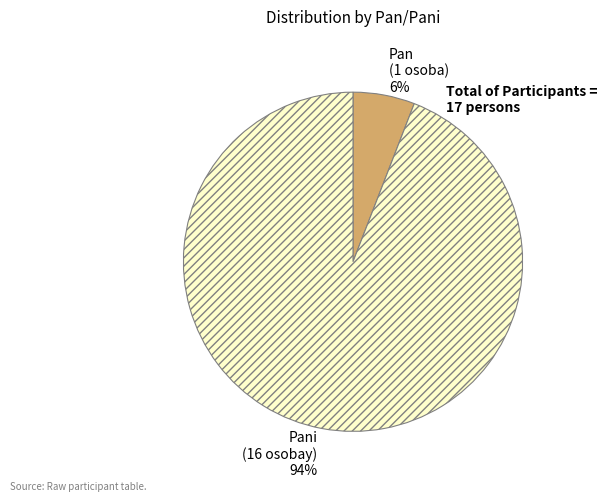

Is there any slice that represents more than half of the pie?

Yes